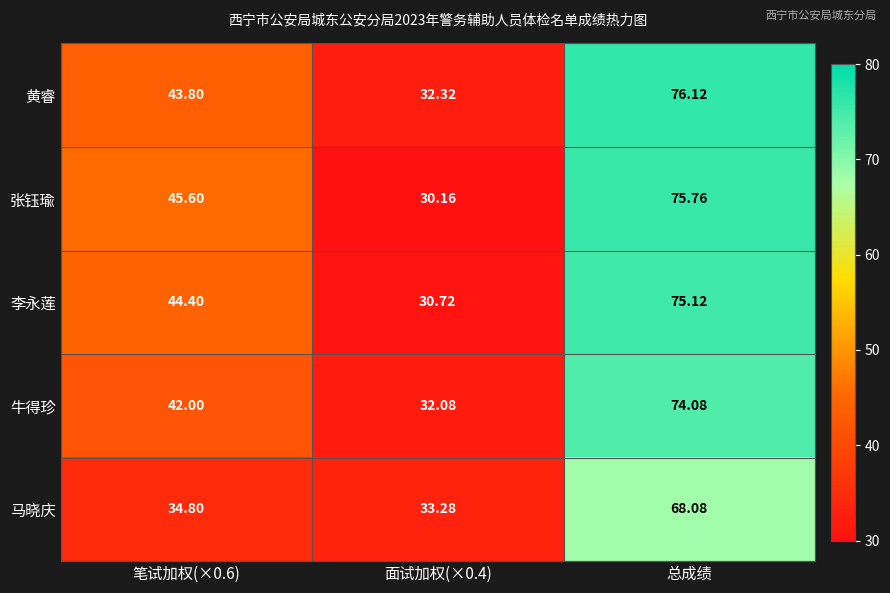

At which category is the sum across all series the highest?

总成绩